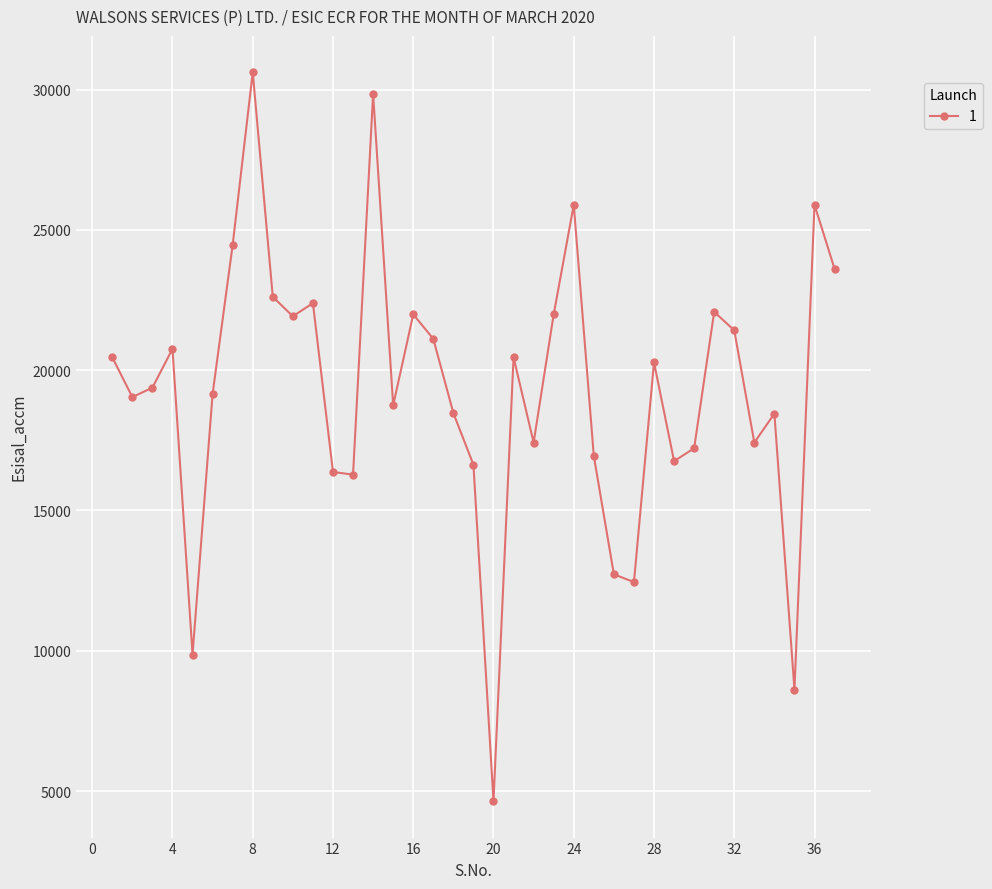

What is the difference between the maximum and minimum values?

25969